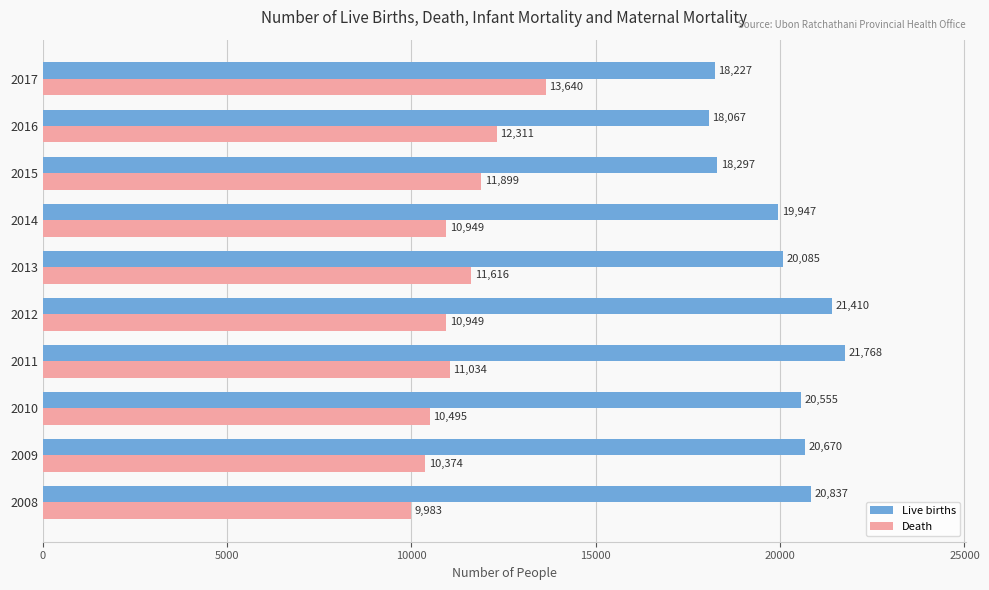

Rank the categories by Live births value from highest to lowest.

2011, 2012, 2008, 2009, 2010, 2013, 2014, 2015, 2017, 2016